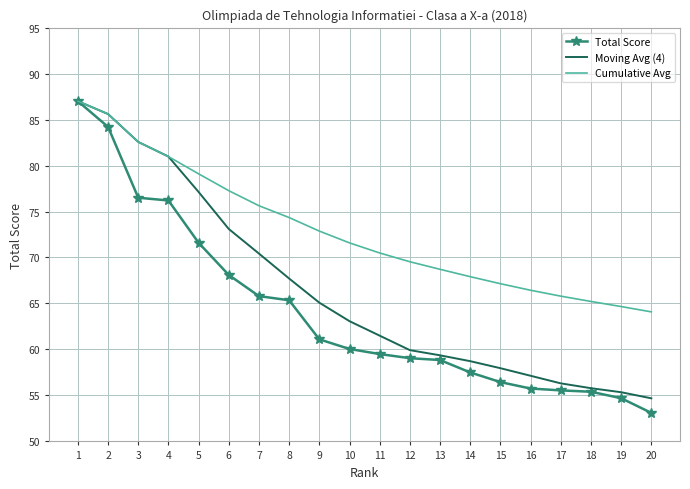

List the series in order of their overall mean, highest first.

Cumulative Avg, Moving Avg (4), Total Score